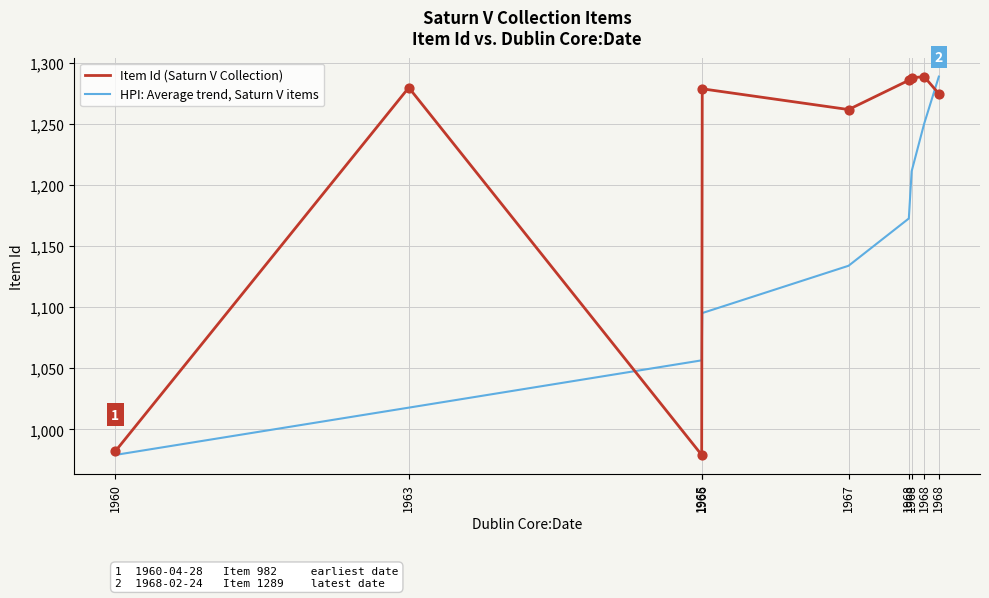

At how many categories does at least one series exceed 1173?

7